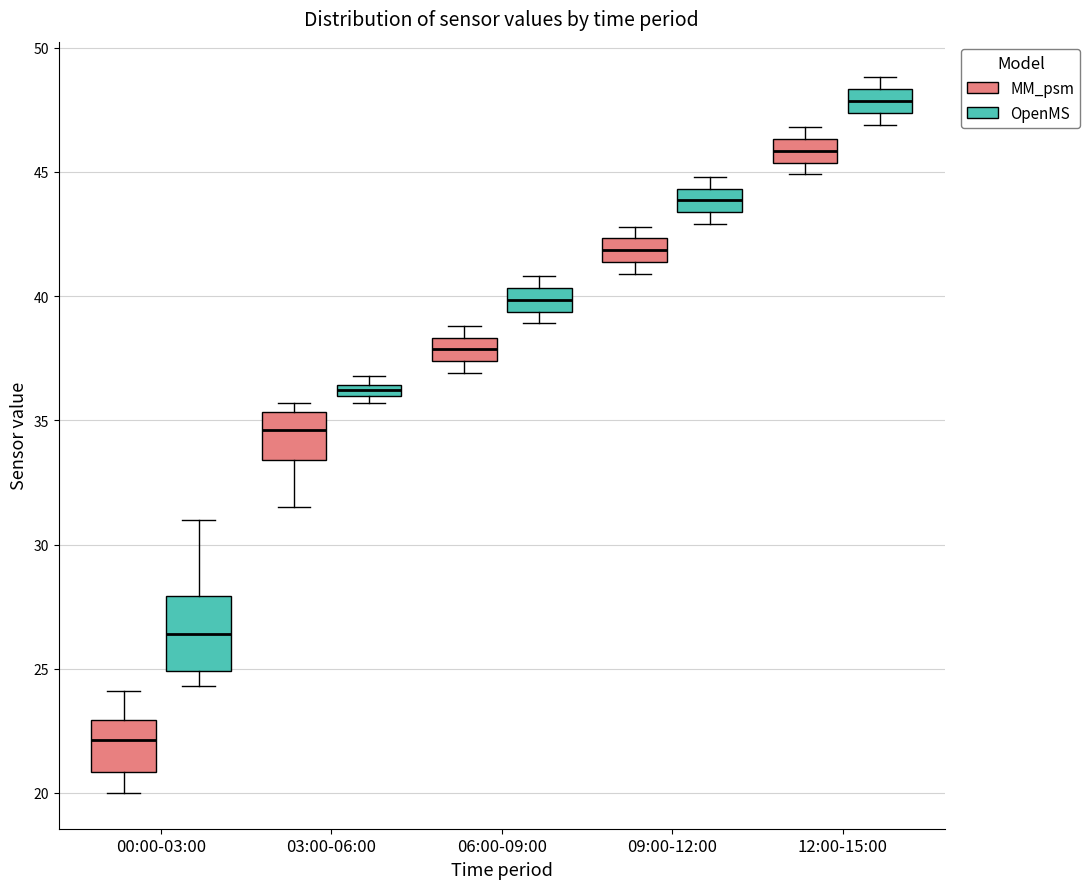

Which box's median line is the highest?

12:00-15:00 (OpenMS)